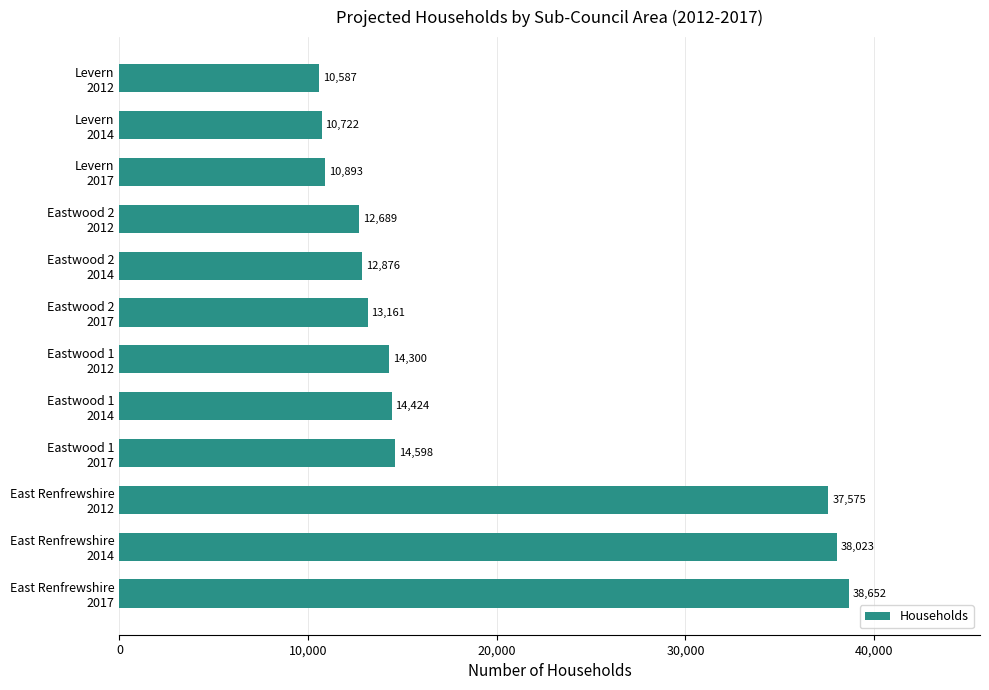

List the labels in order of value, largest first.

East Renfrewshire
2017, East Renfrewshire
2014, East Renfrewshire
2012, Eastwood 1
2017, Eastwood 1
2014, Eastwood 1
2012, Eastwood 2
2017, Eastwood 2
2014, Eastwood 2
2012, Levern
2017, Levern
2014, Levern
2012